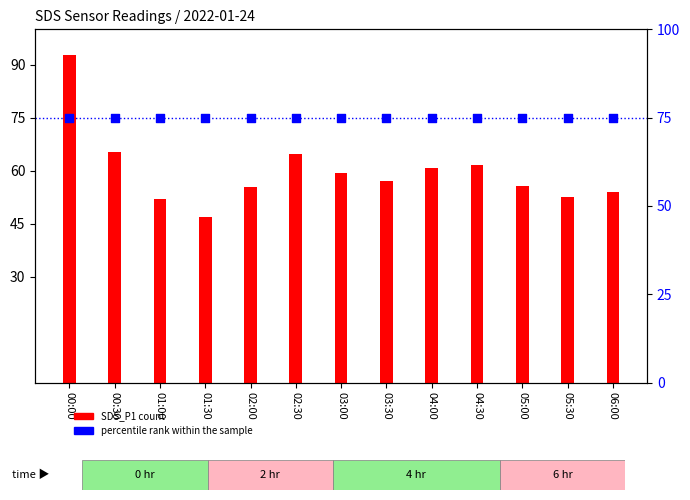

At which category is the sum across all series the highest?

00:00